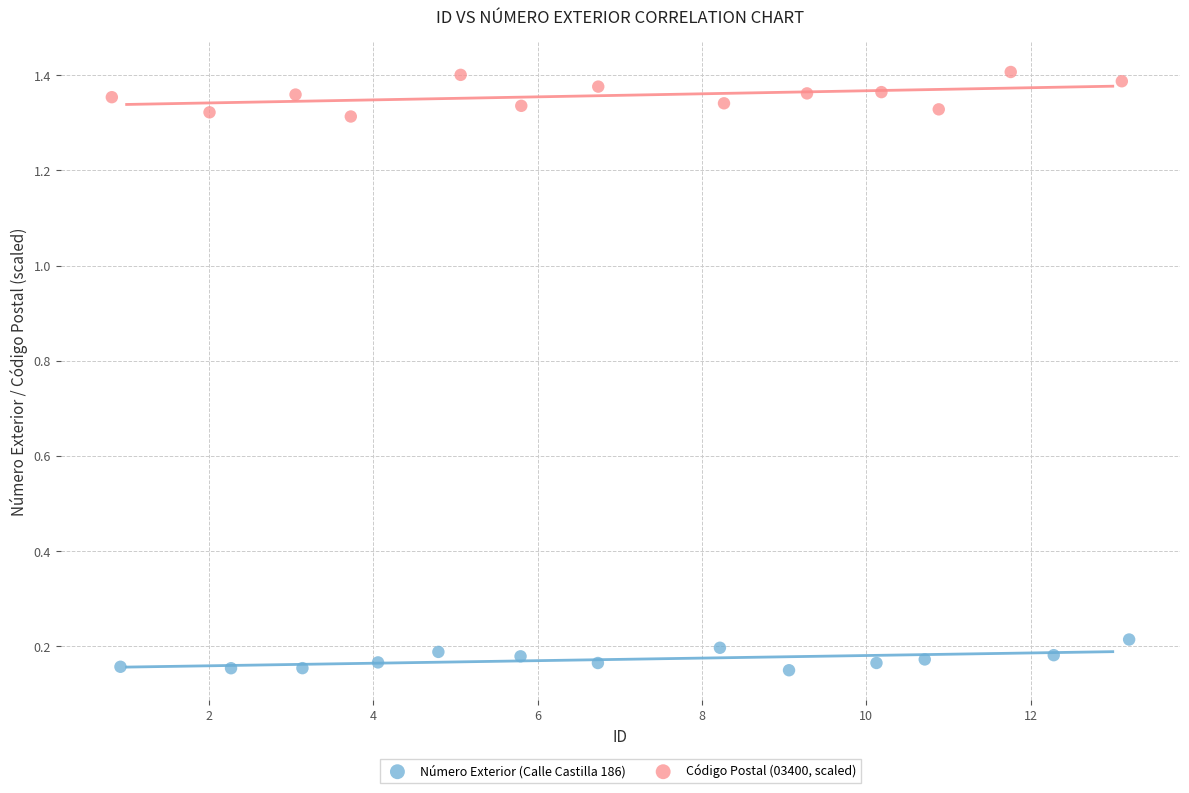

Which series has the largest Y range (max minus min)?

Código Postal (03400, scaled)